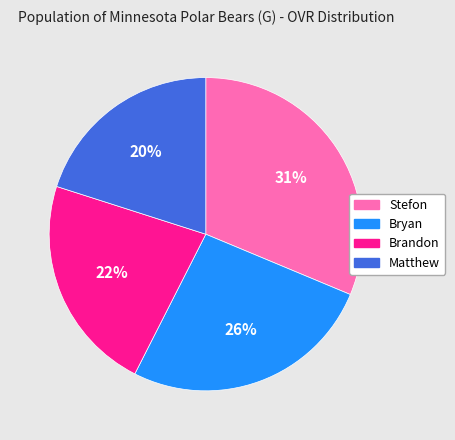

Is the sum of Bryan and Stefon greater than half?

Yes